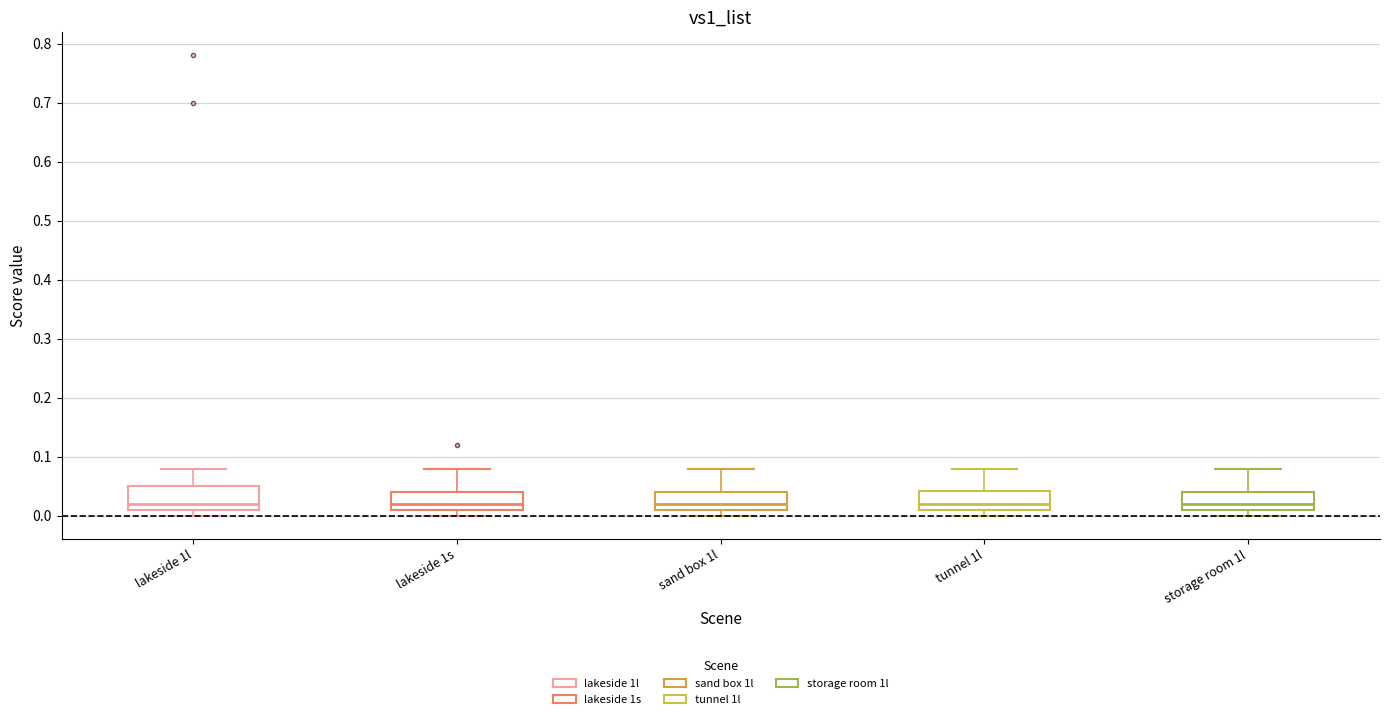

Reading left to right, read every box against the y-axis: the position of its median line, the range the box covers, and the ends of its whiskers. The values are not printed on the chart, so give them approximately, as read against the axis.

lakeside 1l: median 0.02, box 0.01 to 0.05, whiskers 0.00 to 0.08
lakeside 1s: median 0.02, box 0.01 to 0.04, whiskers 0.00 to 0.08
sand box 1l: median 0.02, box 0.01 to 0.04, whiskers 0.00 to 0.08
tunnel 1l: median 0.02, box 0.01 to 0.04, whiskers 0.00 to 0.08
storage room 1l: median 0.02, box 0.01 to 0.04, whiskers 0.00 to 0.08